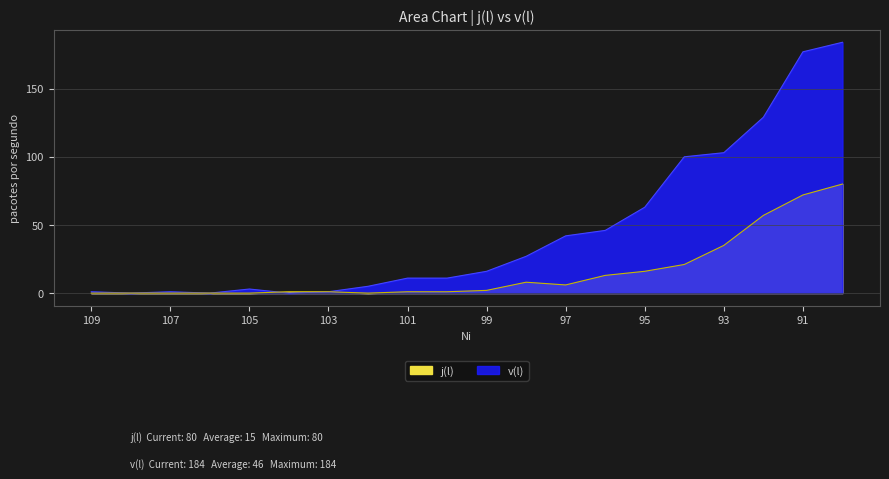

Where is the first local maximum for v(l)?

107